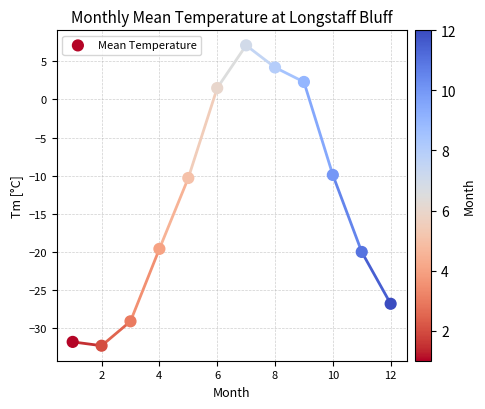

What is the average X value?

6.5